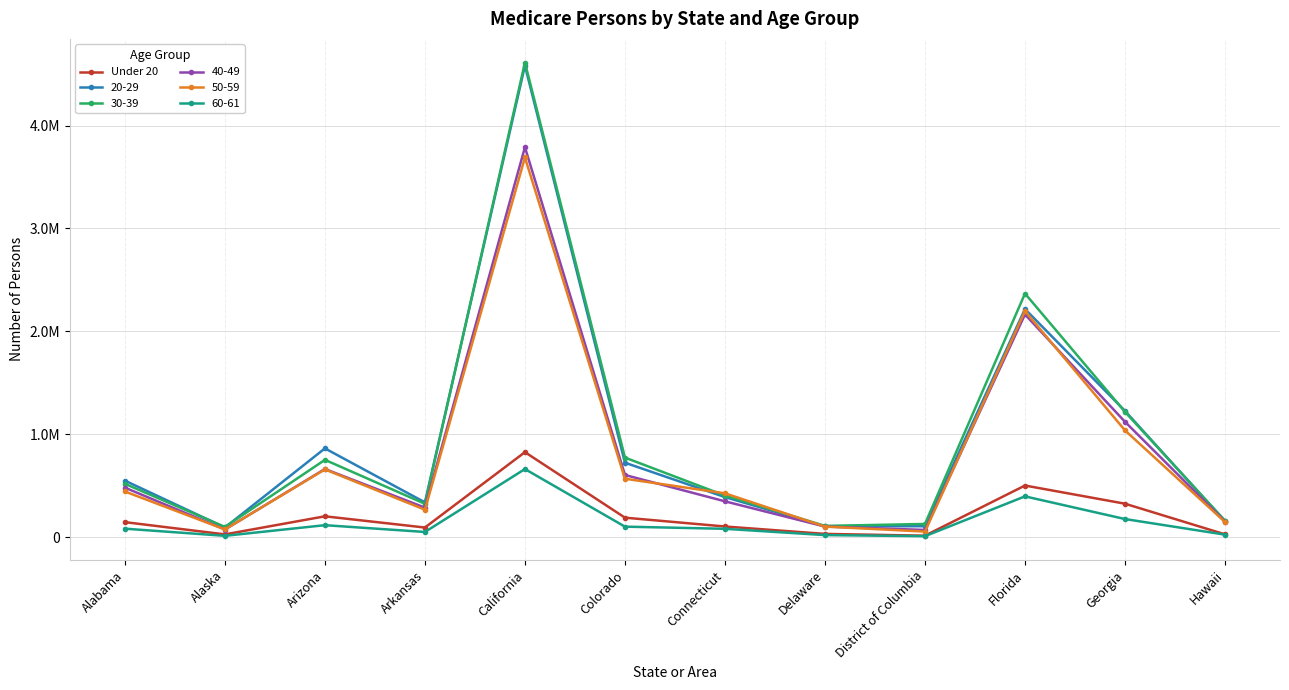

Between Georgia and Colorado, which is larger?

Georgia